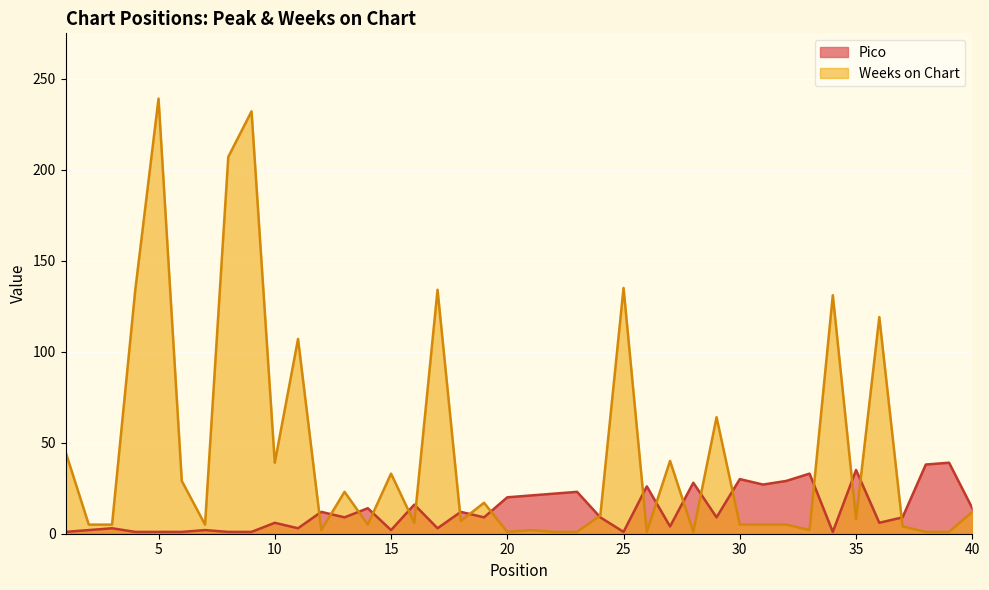

At which category does the chart reach its minimum across all series?

1